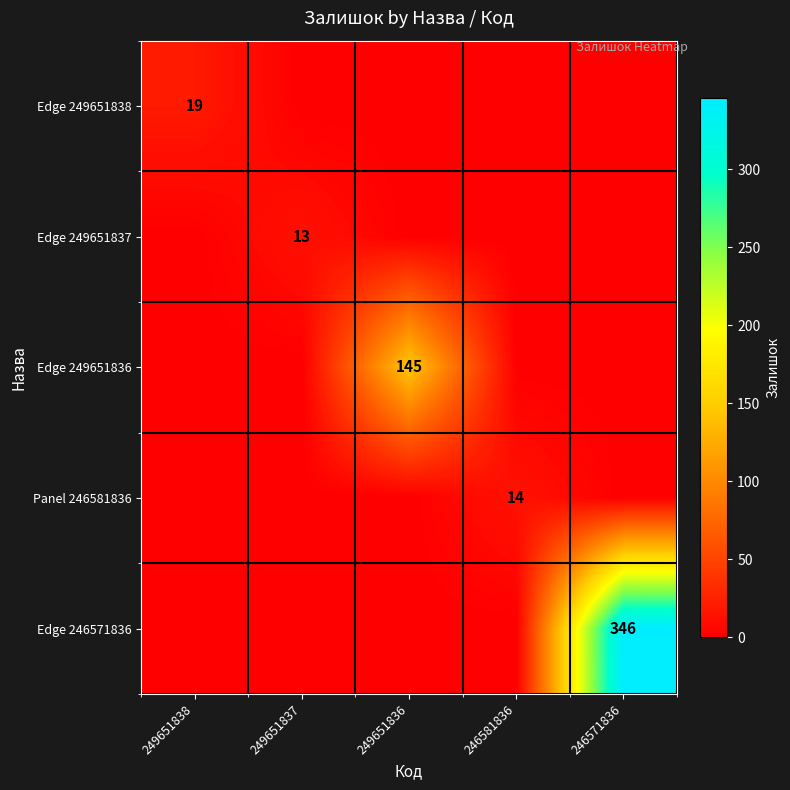

True or false: Edge 249651836 has a value of -97 at 249651838.

False